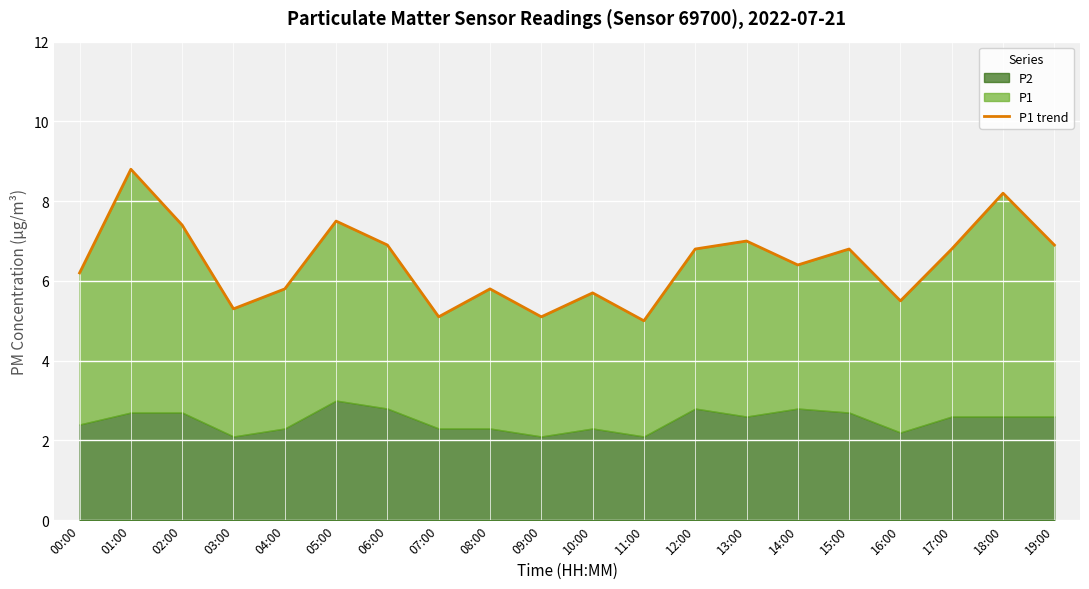

List the labels in order of value, smallest first.

11:00, 07:00, 09:00, 03:00, 16:00, 10:00, 04:00, 08:00, 00:00, 14:00, 12:00, 15:00, 17:00, 06:00, 19:00, 13:00, 02:00, 05:00, 18:00, 01:00